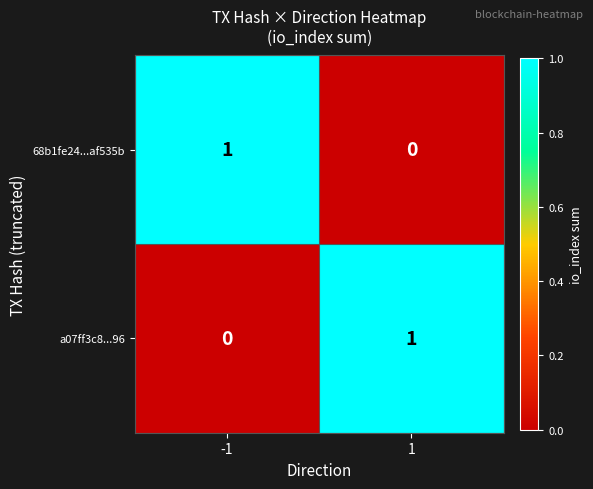

Is it true that a07ff3c8...96 equals 0 at -1?

True